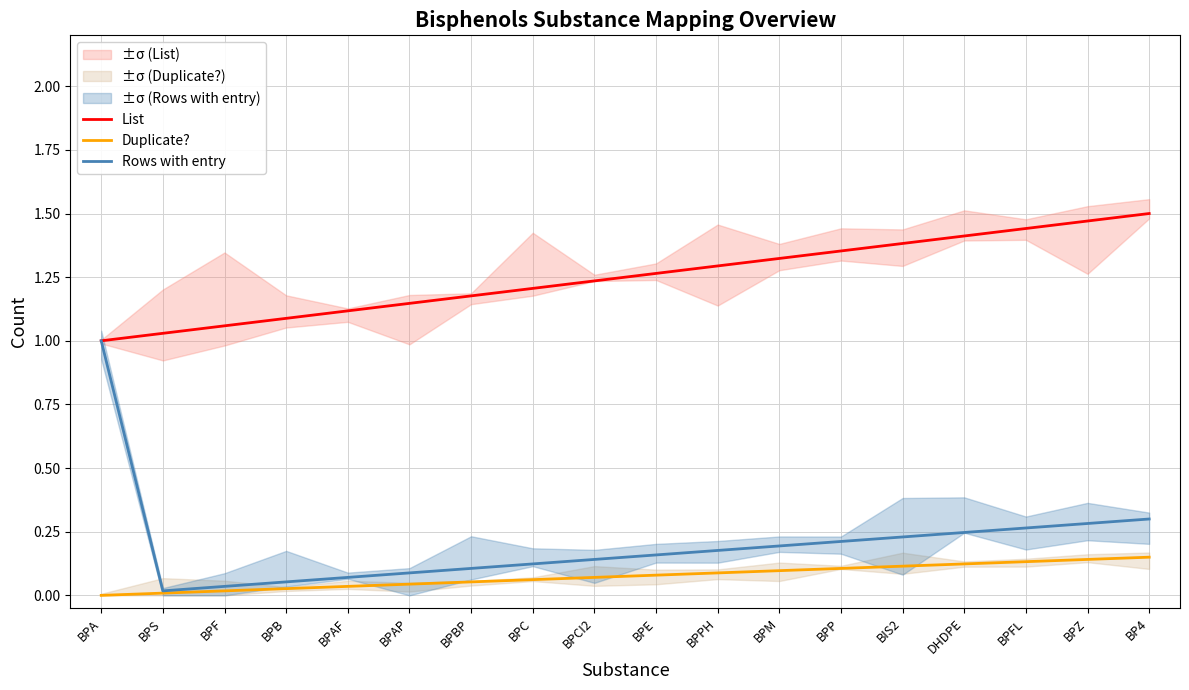

Is the value of Rows with entry at BPFL greater than the value of Duplicate? at BPE?

Yes